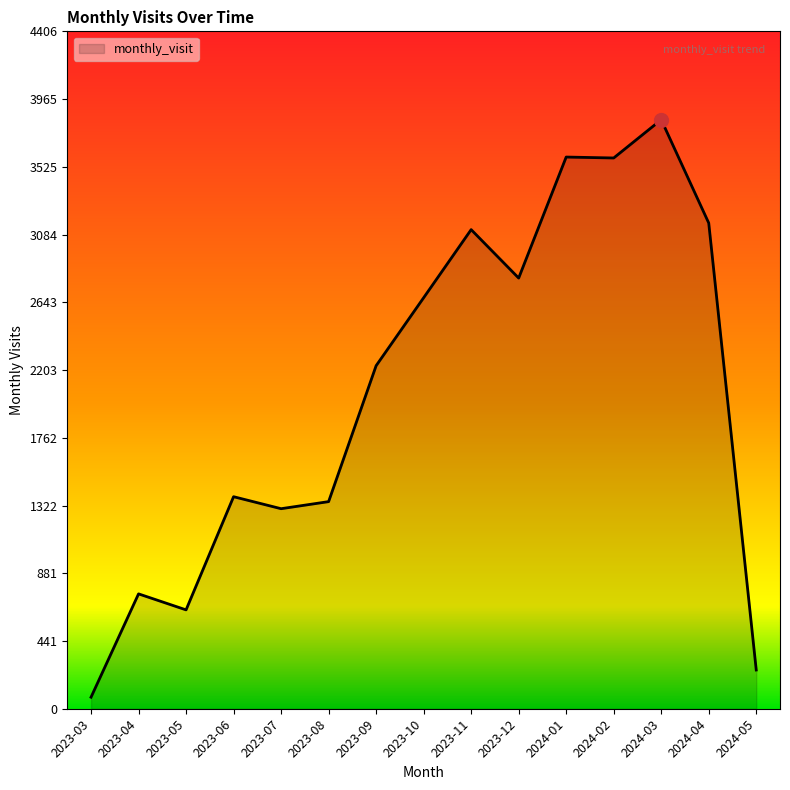

What is the change in value from 2023-08 to 2023-10?

+1326